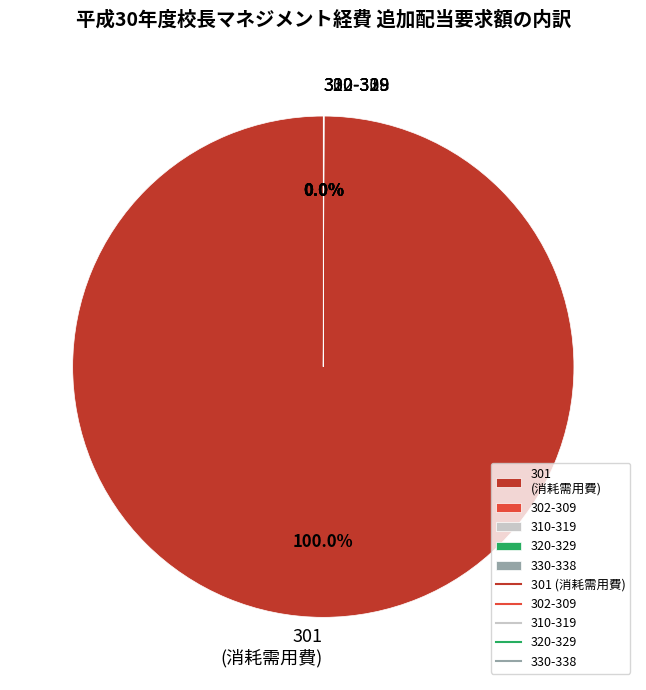

Which category has the biggest portion of the pie?

301 (消耗需用費)